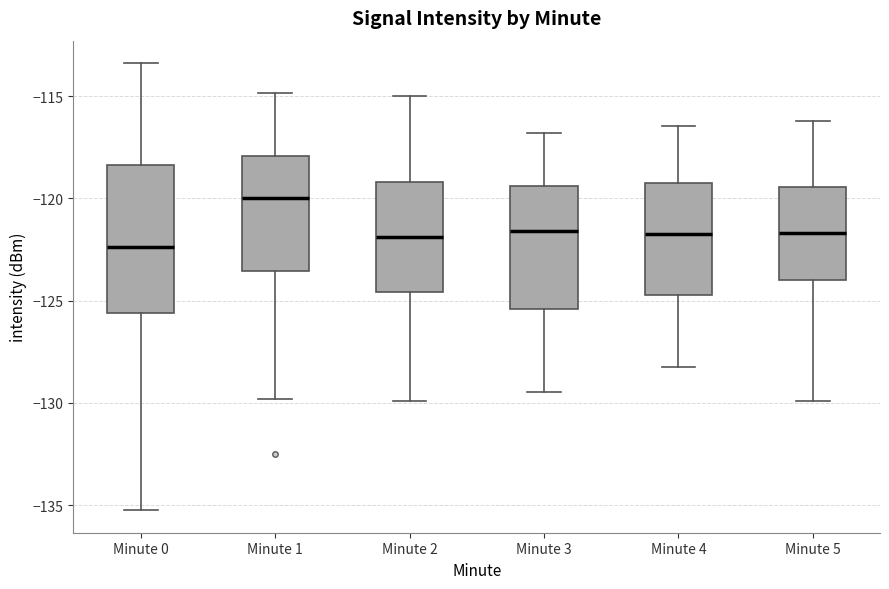

Which box's median line is the highest?

Minute 1